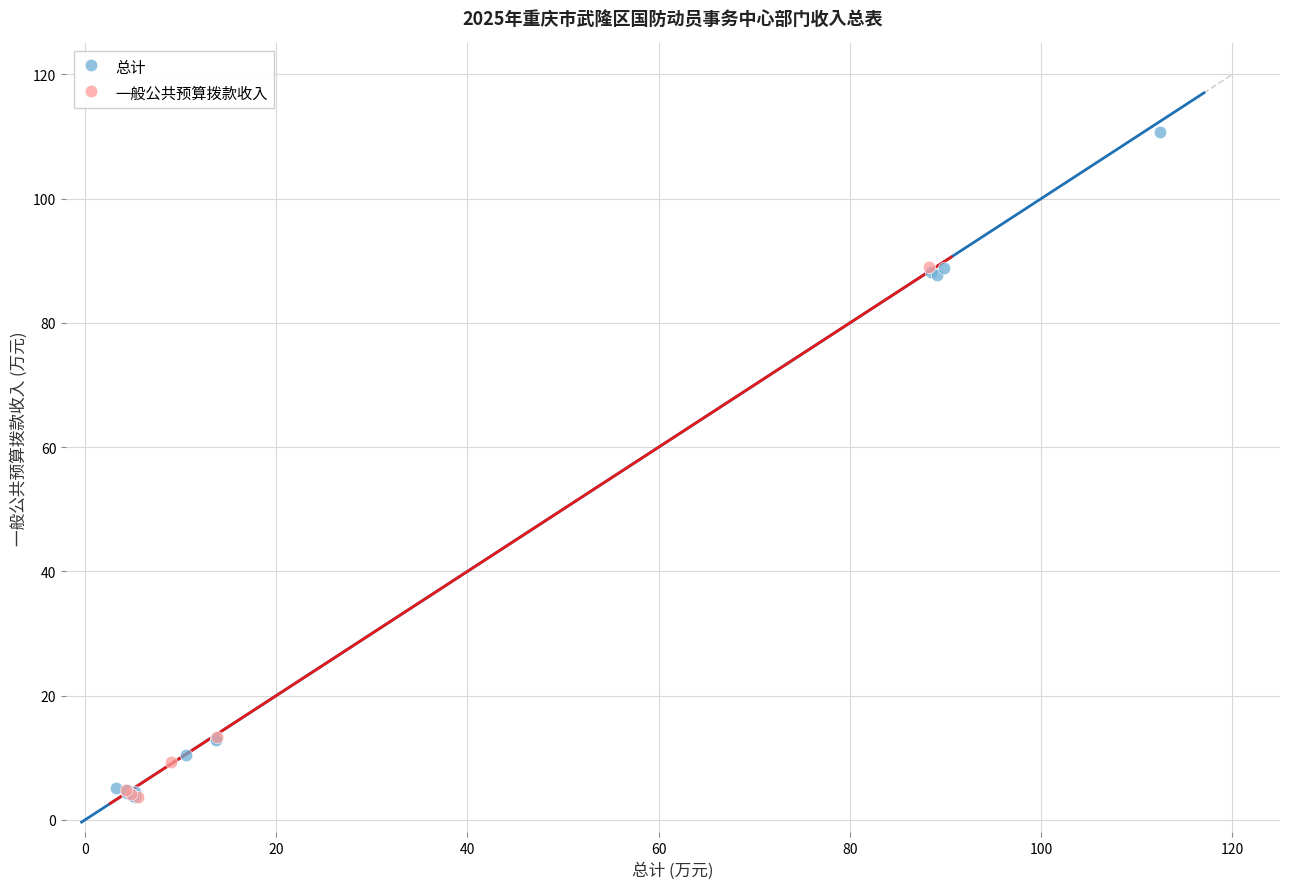

Which series reaches the maximum Y coordinate?

总计